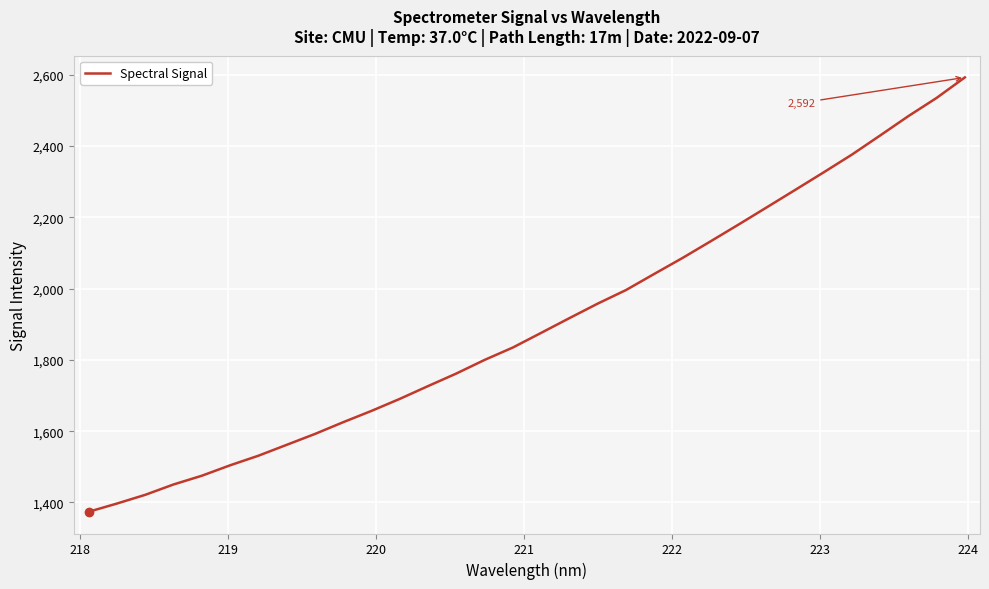

What is the difference between the maximum and minimum values?

1218.2